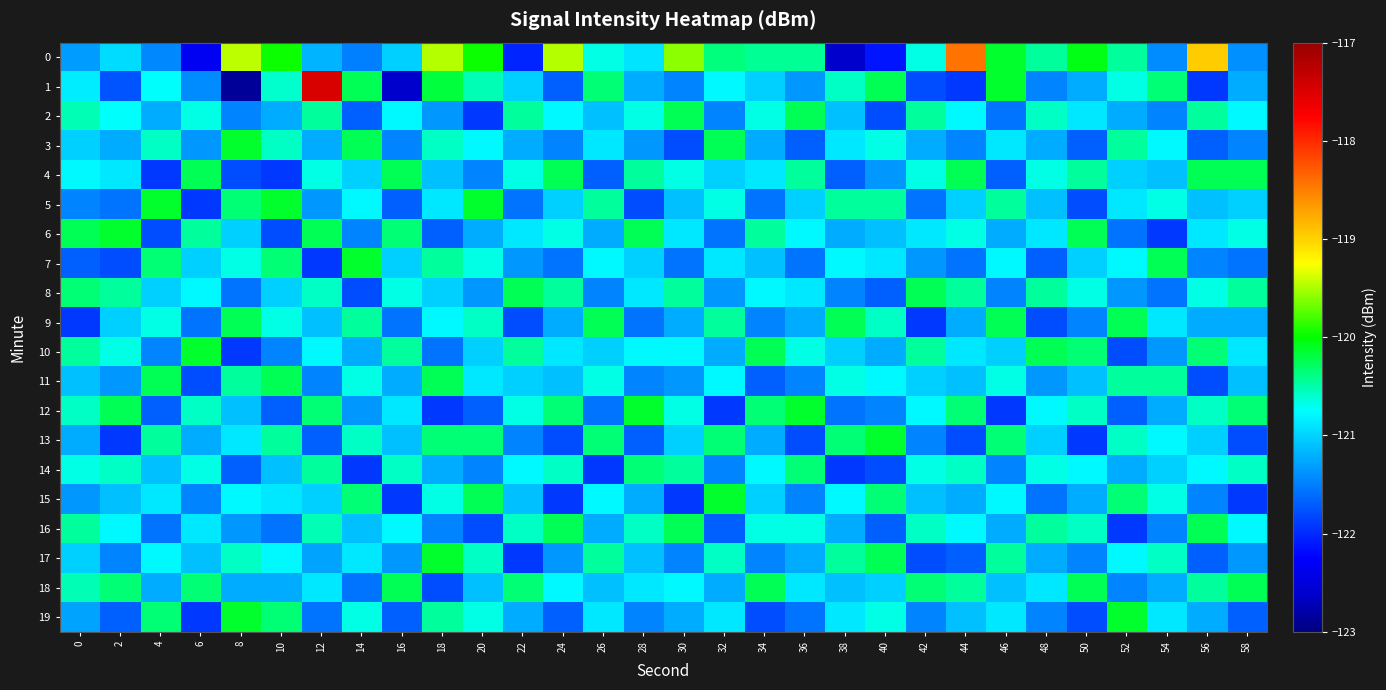

At which category is the sum across all series the highest?

12